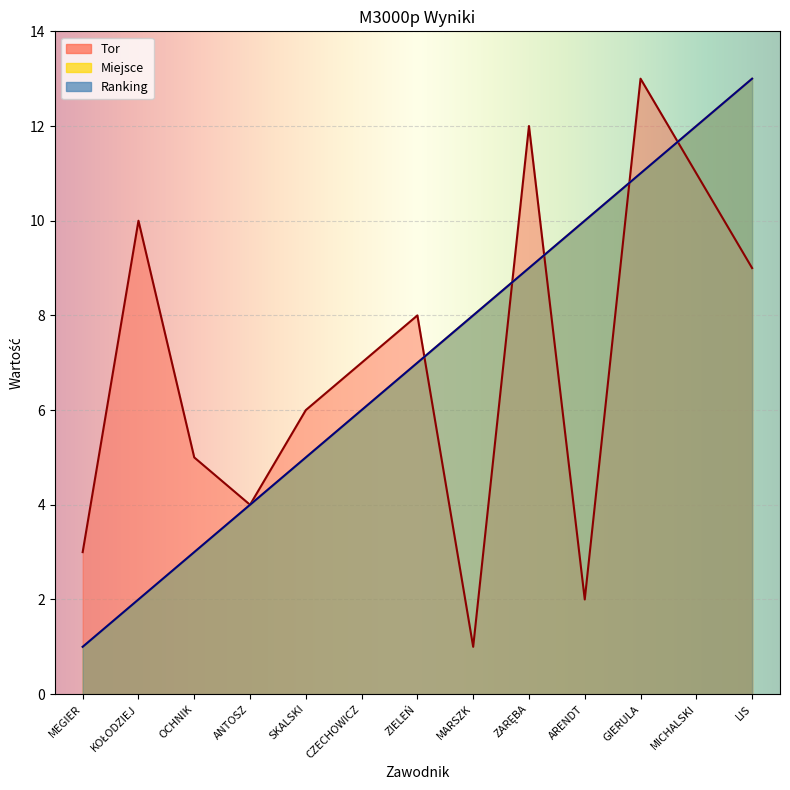

What is the label of the 11th point from the left?

GIERULA